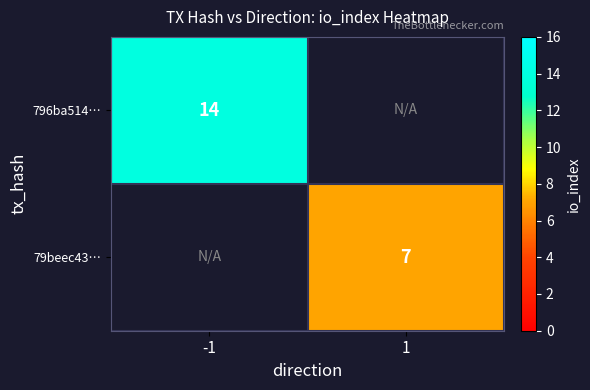

True or false: 79beec43… has a value of 9.9 at 1.

False